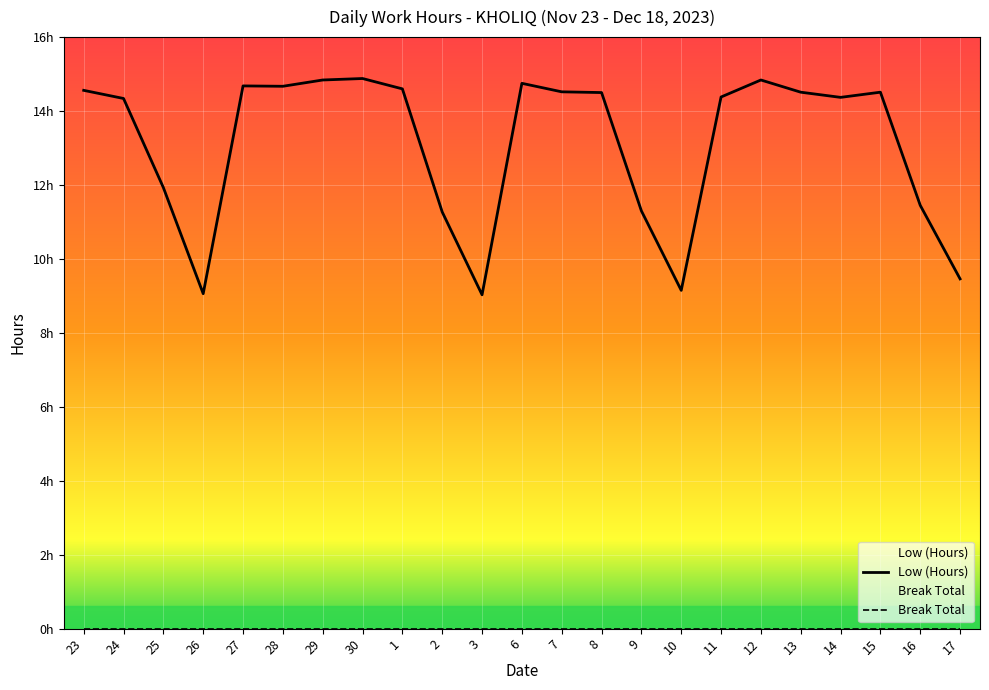

At which label does Low (Hours) first exceed 14?

23